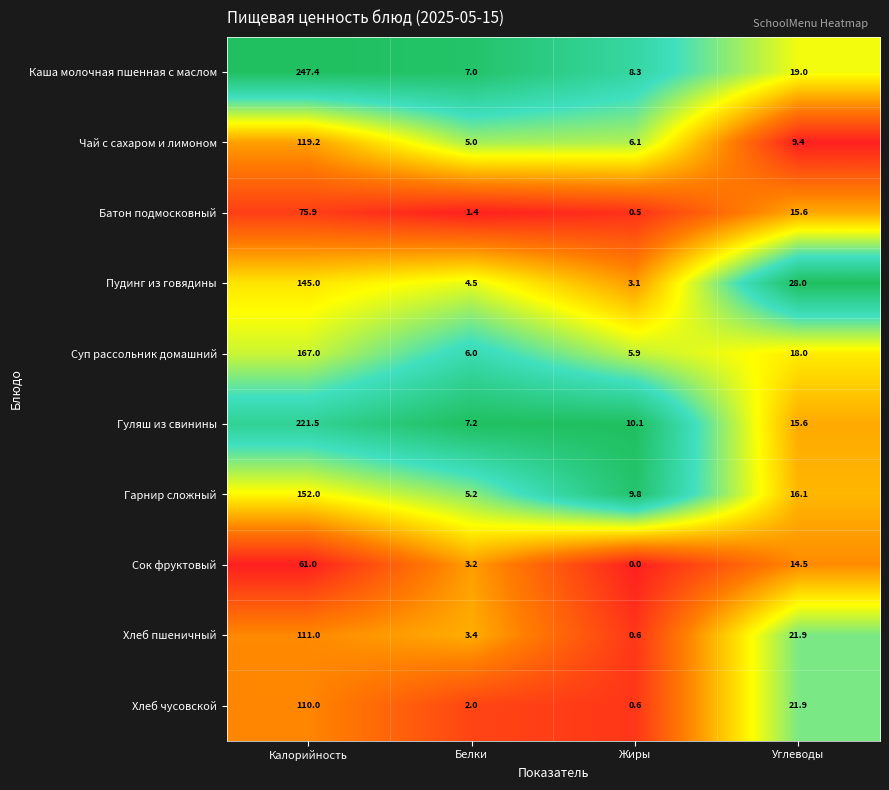

True or false: Батон подмосковный has a value of 0.5 at Жиры.

True